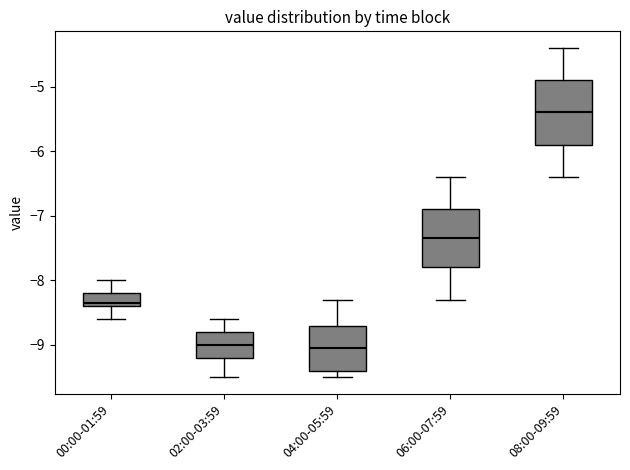

Comparing the boxes themselves (not the whiskers), which one is the tallest?

08:00-09:59